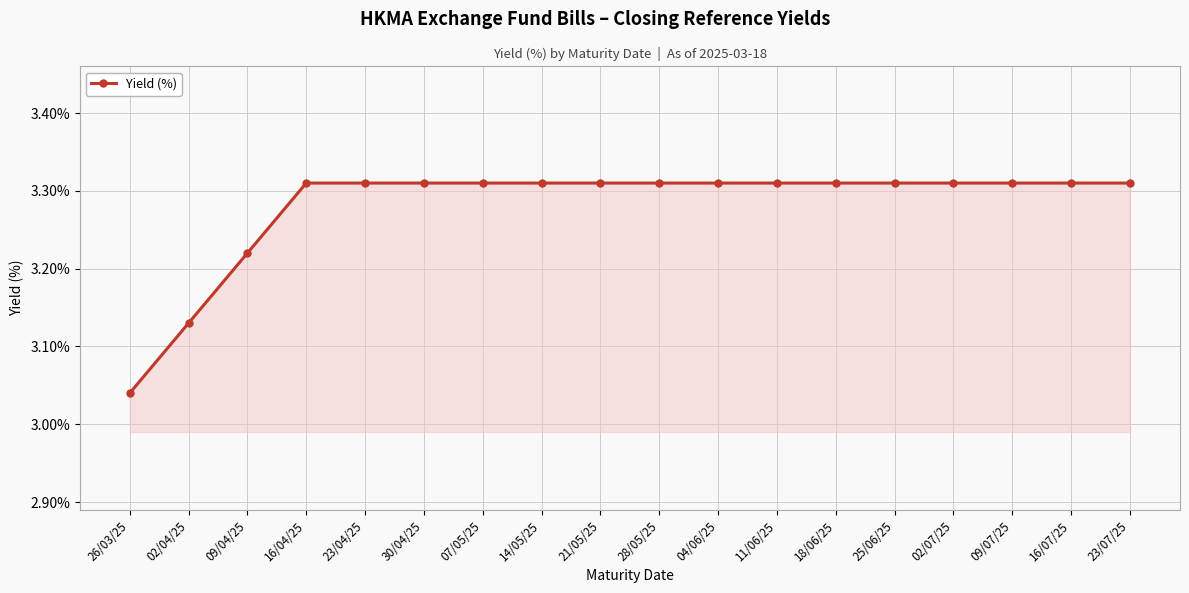

How many series are shown in this chart?

1